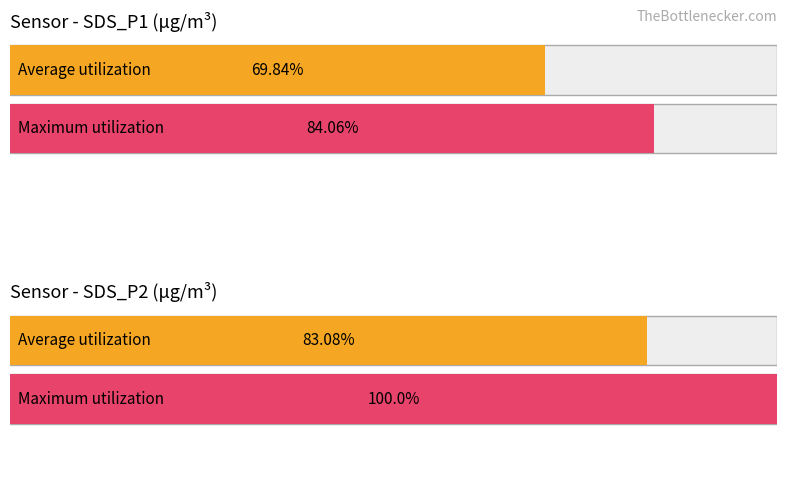

Is the value of Maximum utilization at 3 greater than the value of Average utilization at 2?

No